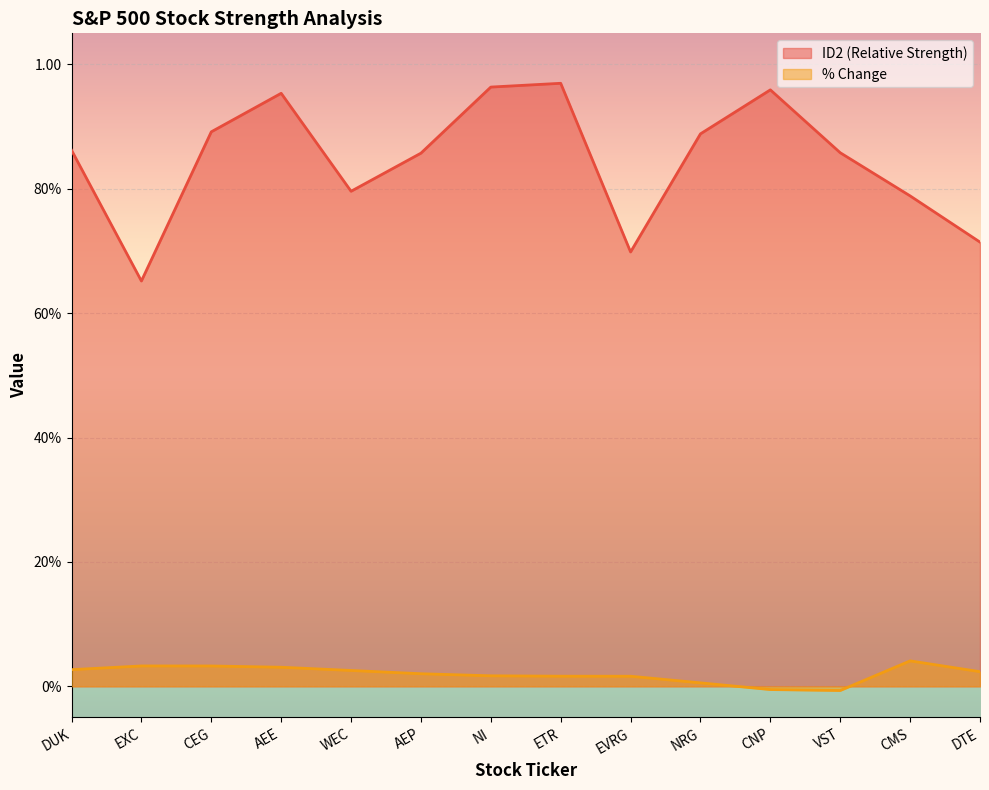

Which series has the largest total across all categories?

ID2 (Relative Strength)